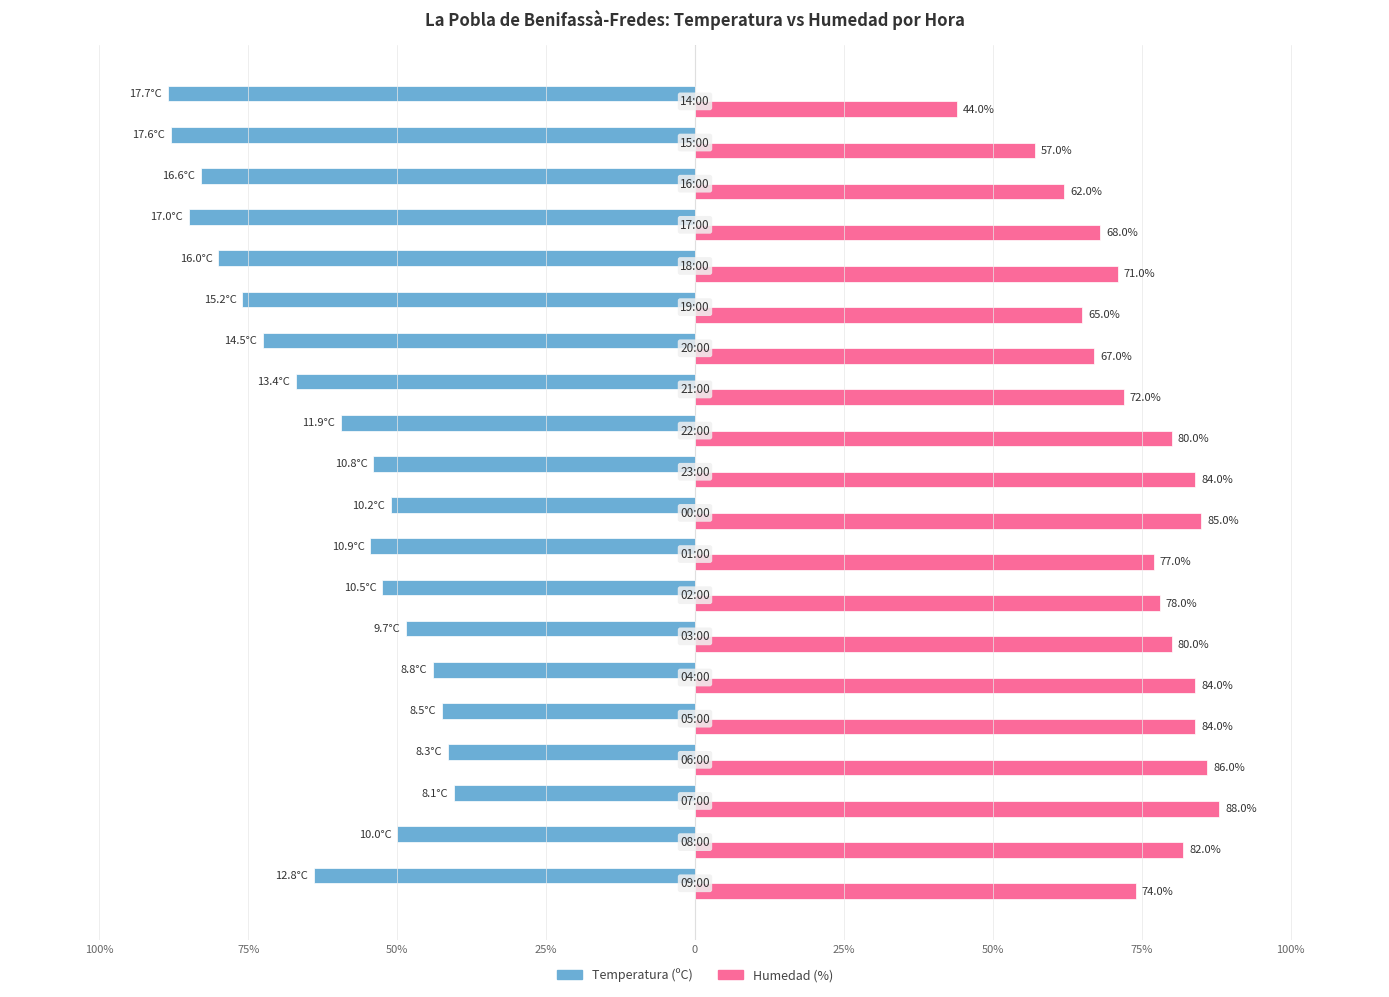

What are all the series names shown in the legend?

Temperatura (ºC), Humedad (%)